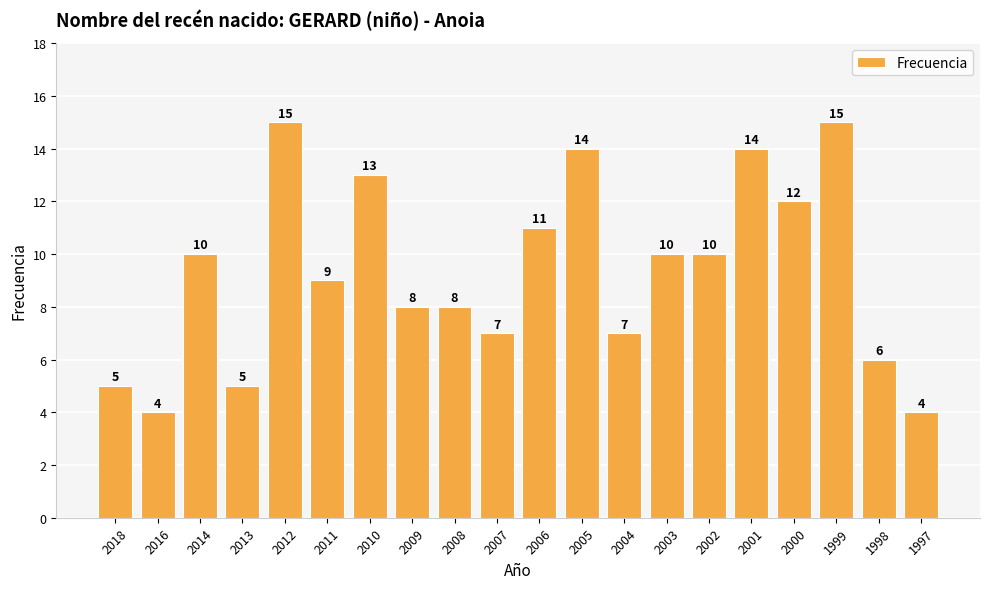

How many bars are there in total?

20